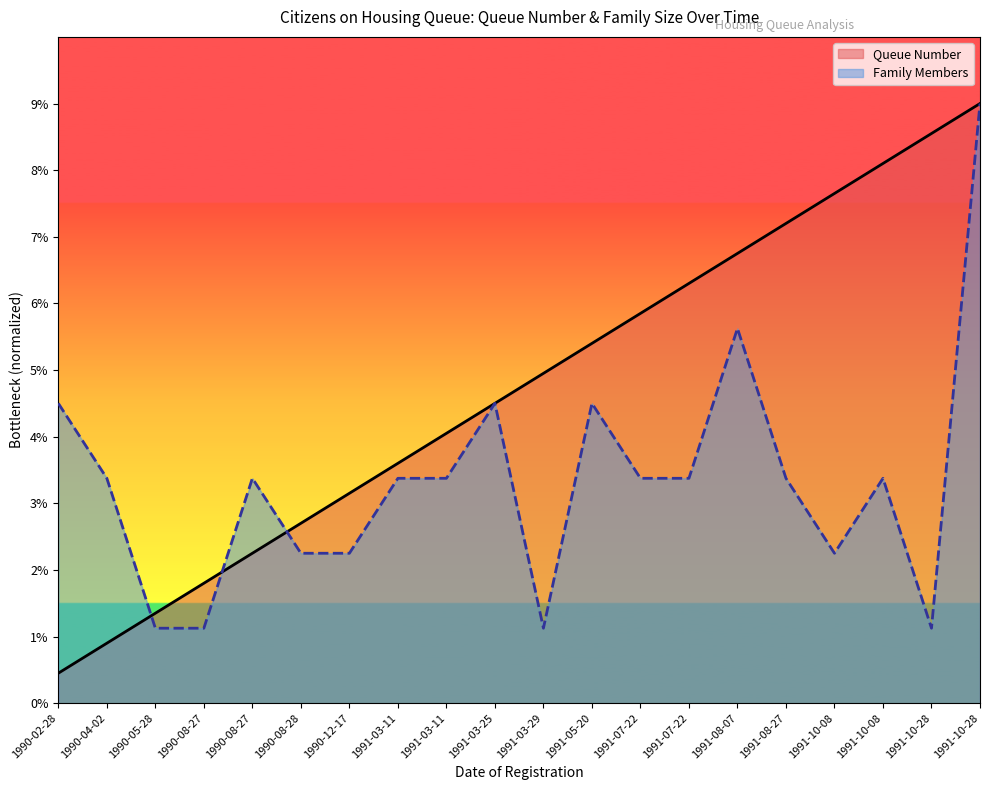

How many intersections are there between Queue Number and Family Members?

3